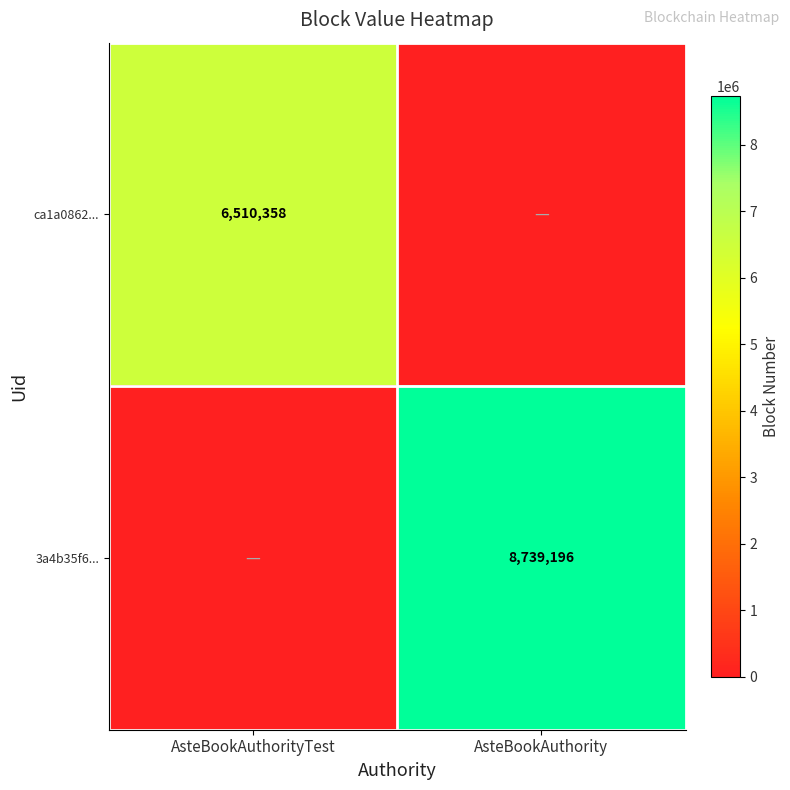

The value of ca1a0862... at AsteBookAuthorityTest is 9944014. True or false?

False